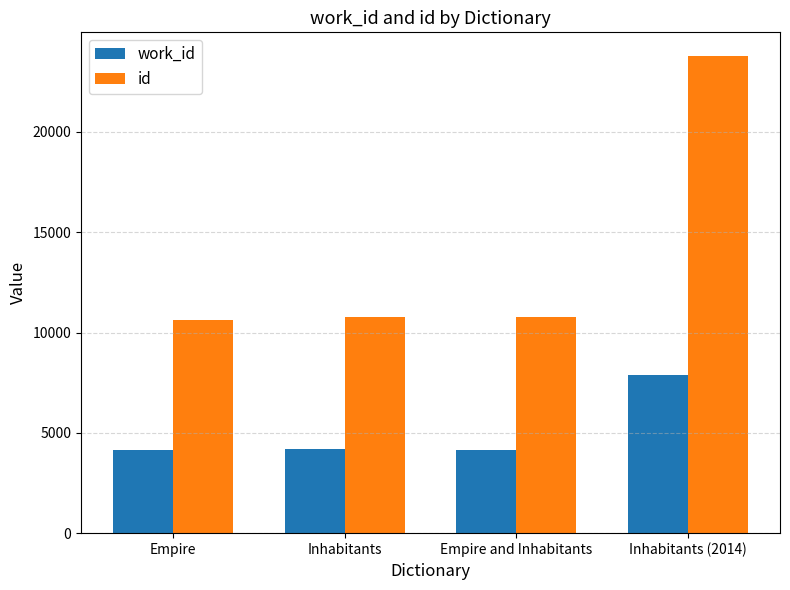

How many values in the work_id series are below 4171?

2